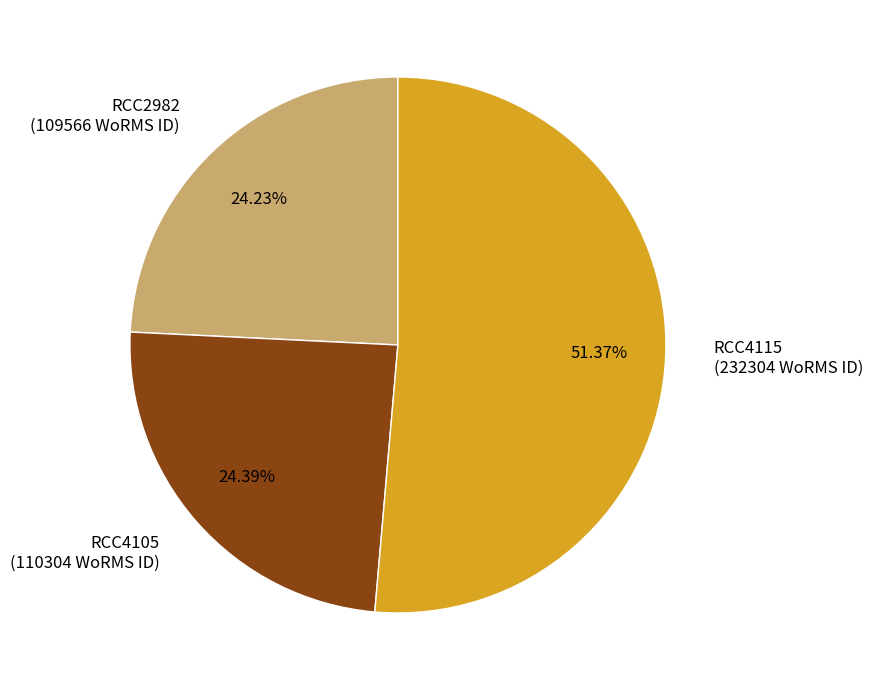

What is the majority slice?

RCC4115